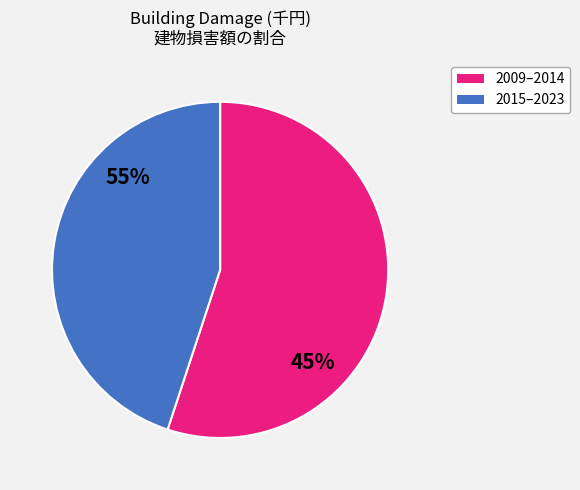

Do 2023 and 2017 together represent more than half of the pie?

No